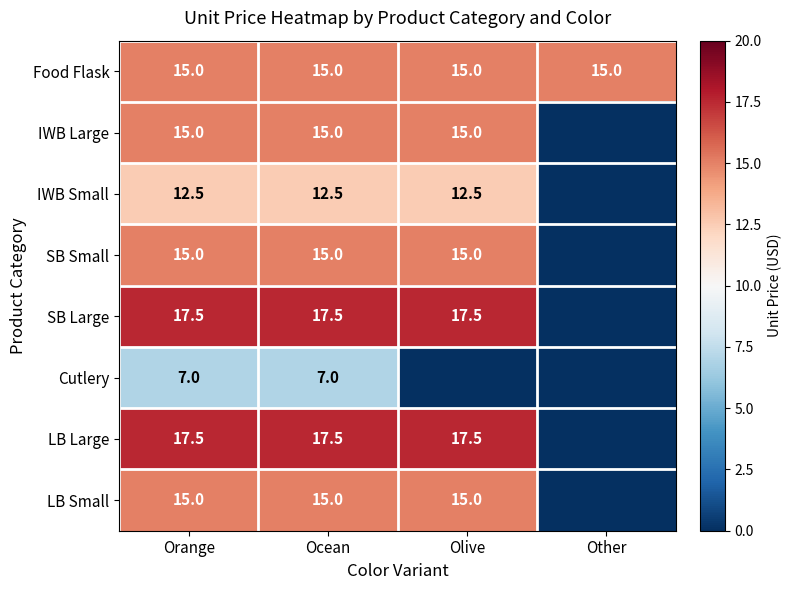

Which series has the widest spread of values?

SB Large